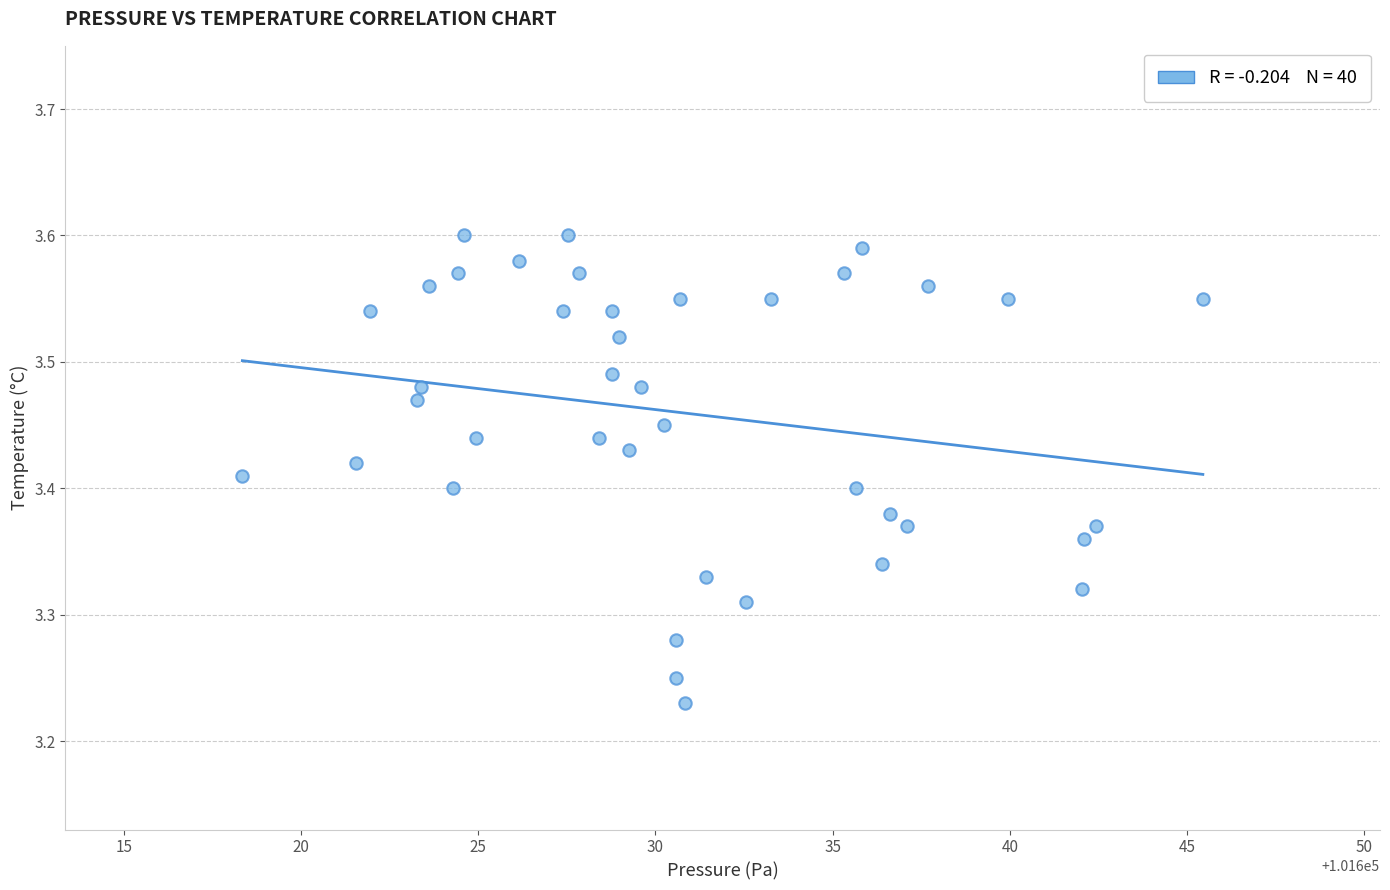

What is the range of X values (max minus min)?

27.1